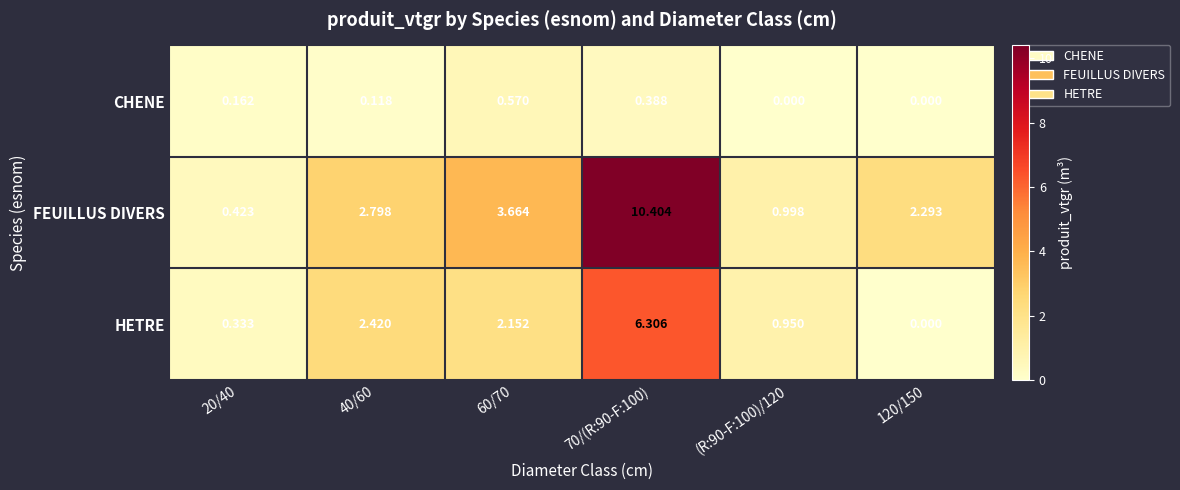

Which series has the largest range (max minus min)?

FEUILLUS DIVERS